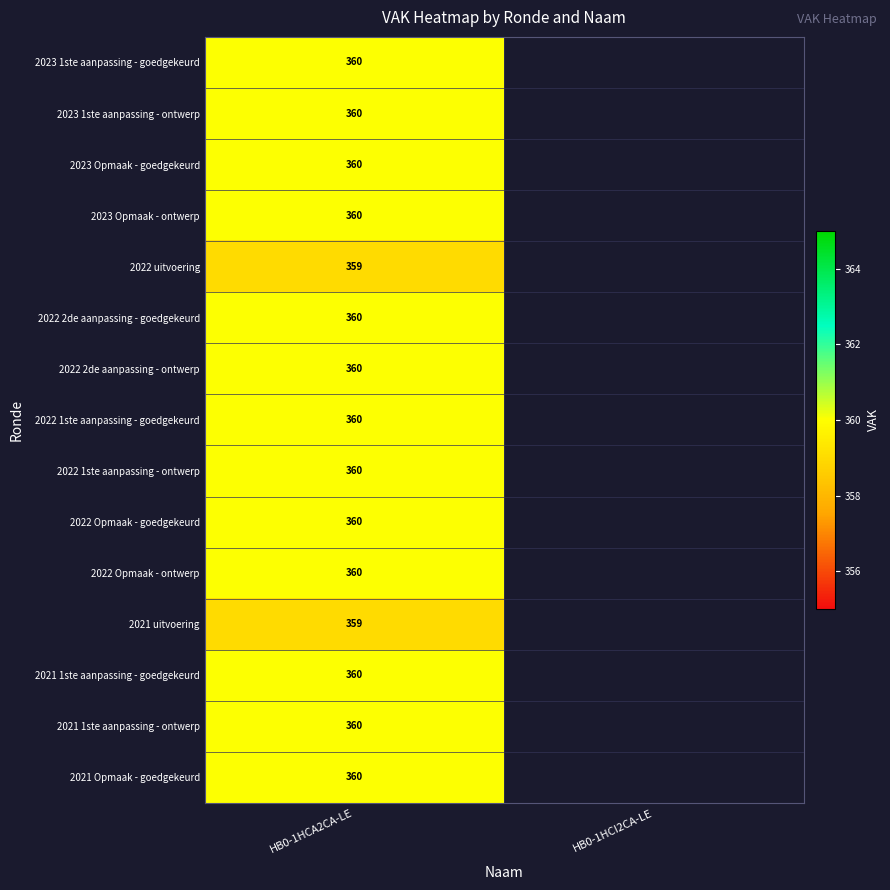

The value of 2021 Opmaak - goedgekeurd at HB0-1HCA2CA-LE is 497. True or false?

False